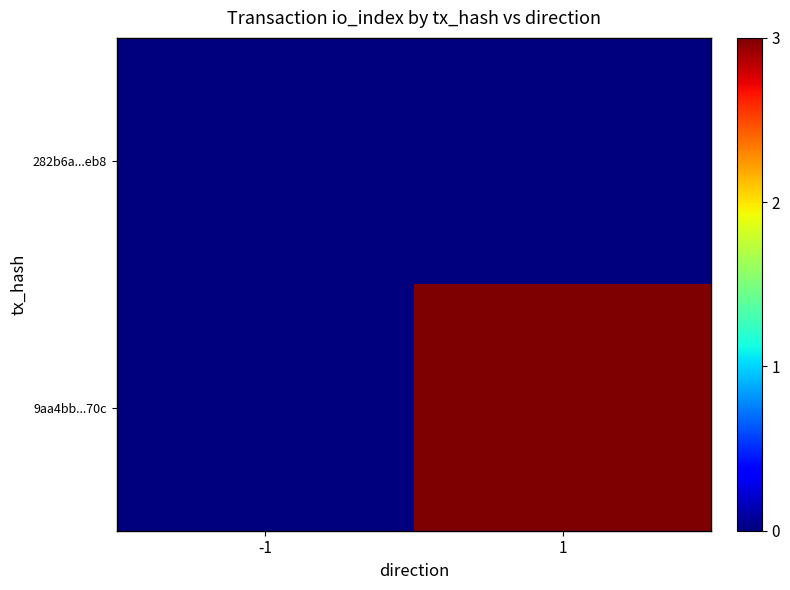

Reading left to right, list all the values displayed in this chart.

282b6a...eb8: -1=0	1=0
9aa4bb...70c: -1=0	1=3